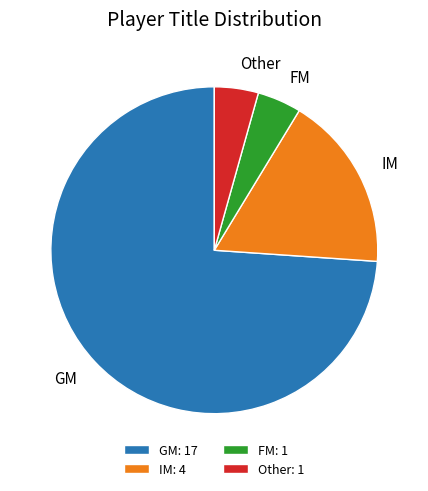

Count the number of slices in the pie.

4